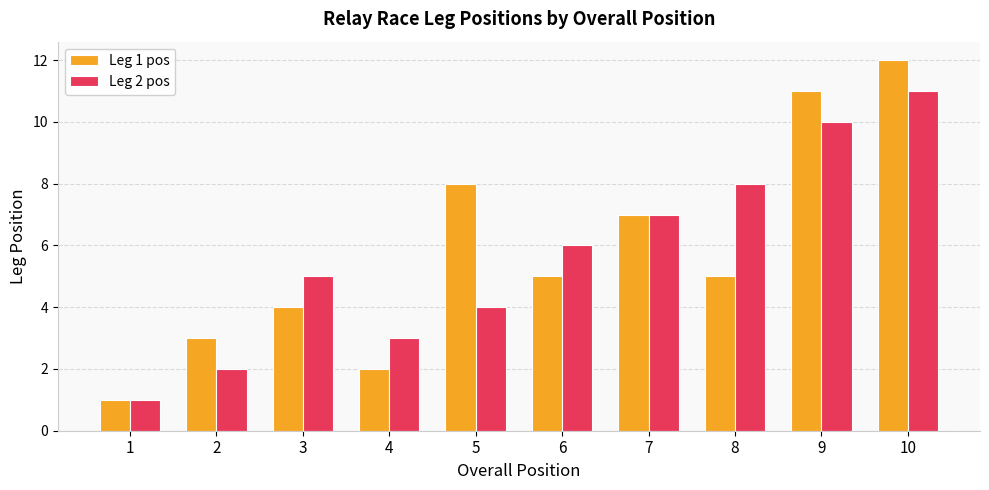

Is it true that Leg 2 pos equals 5 at 5?

False